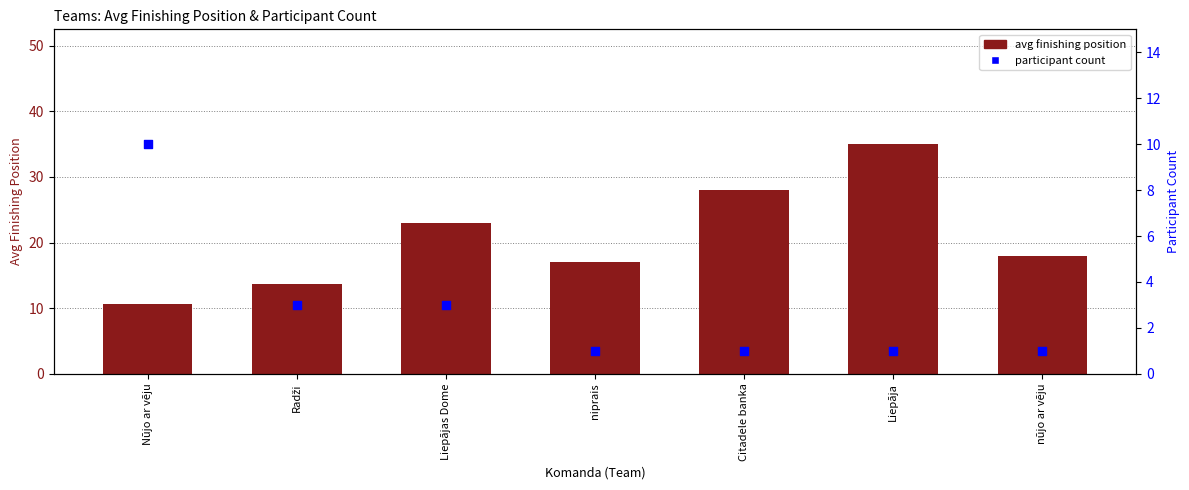

What are all the series names shown in the legend?

avg finishing position, participant count